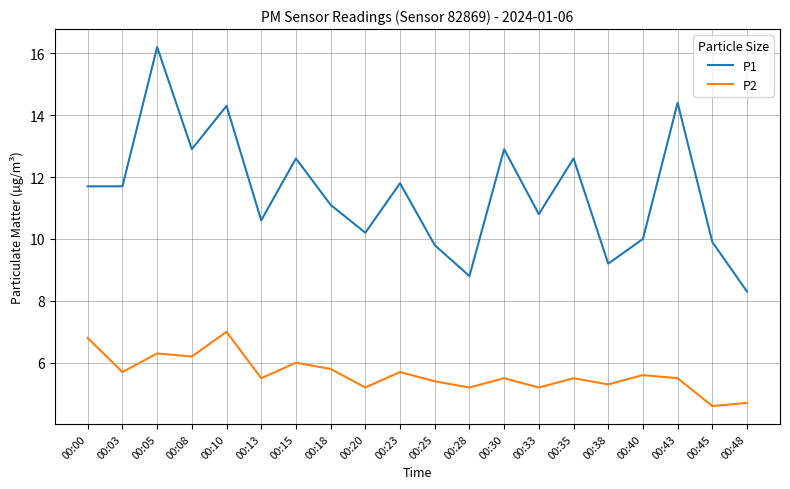

Between 00:00 and 00:10, which series saw the biggest shift?

P1